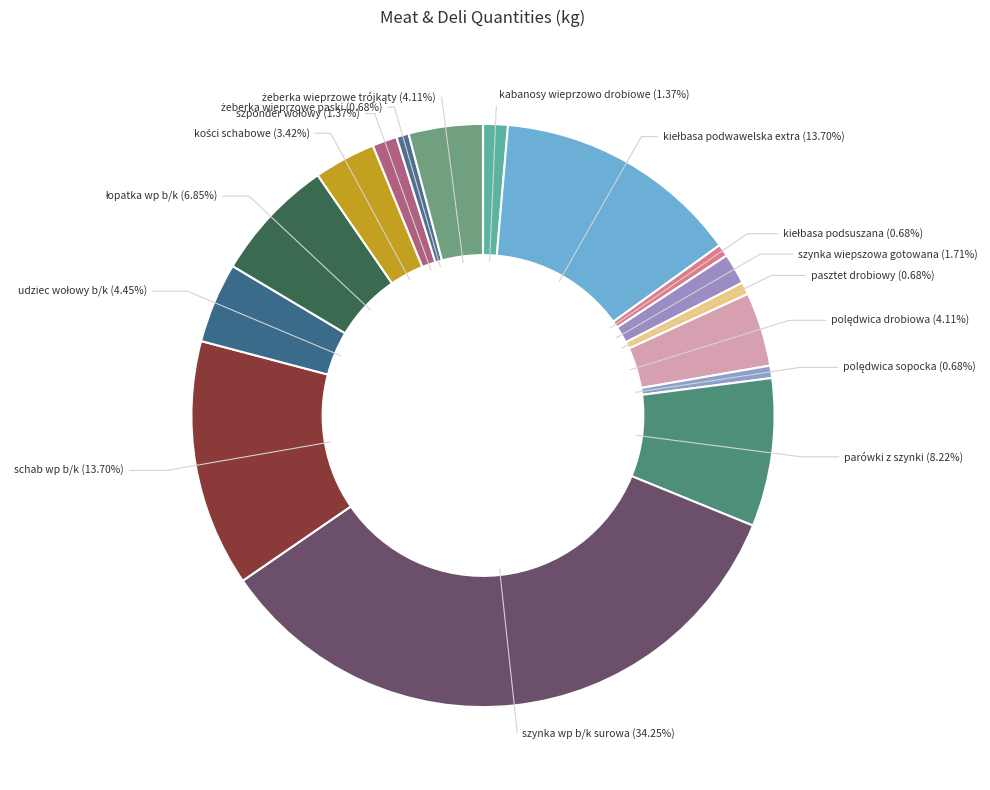

The szynka wp b/k surowa slice represents 20% of the pie. True or false?

False